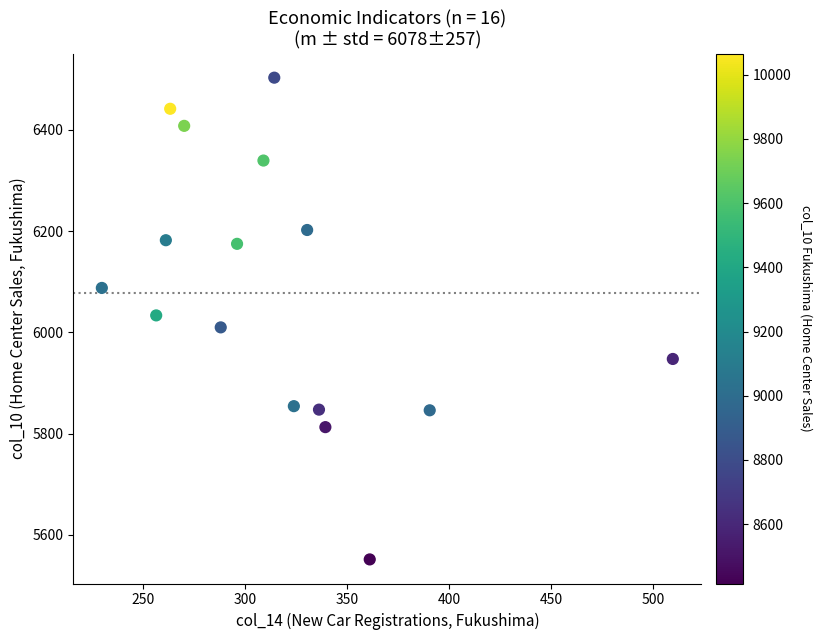

What is the range of Y values (max minus min)?

951.6